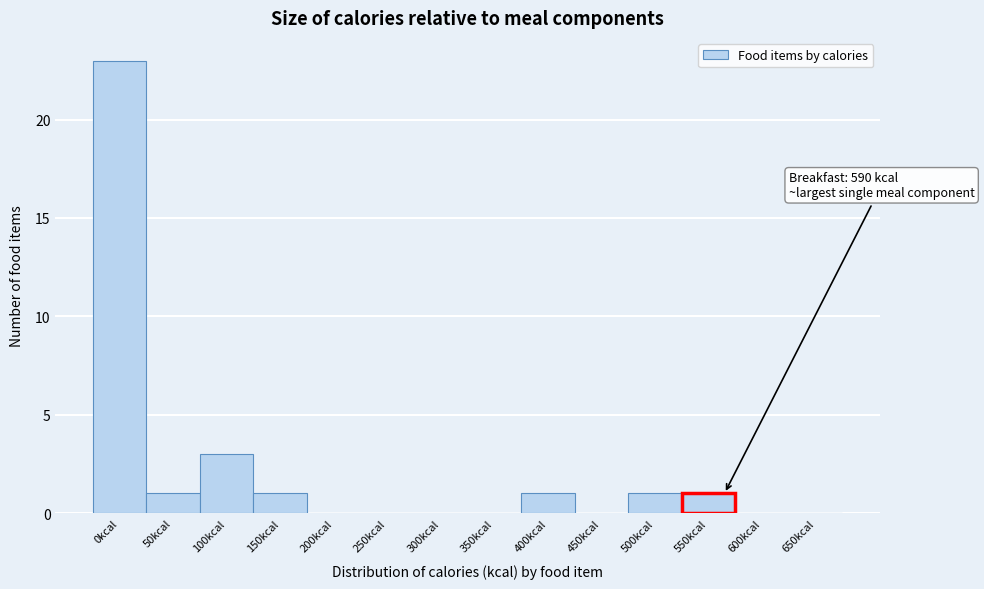

Reading left to right, list all the values displayed in this chart.

0kcal=23	50kcal=1	100kcal=3	150kcal=1	200kcal=0	250kcal=0	300kcal=0	350kcal=0	400kcal=1	450kcal=0	500kcal=1	550kcal=1	600kcal=0	650kcal=0